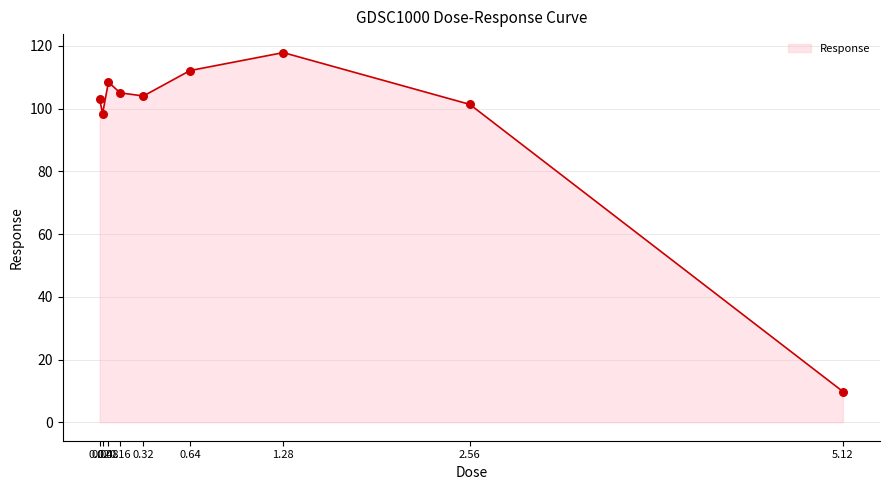

What is the ratio of the value at 0.64 to the value at 1.28?

1.0